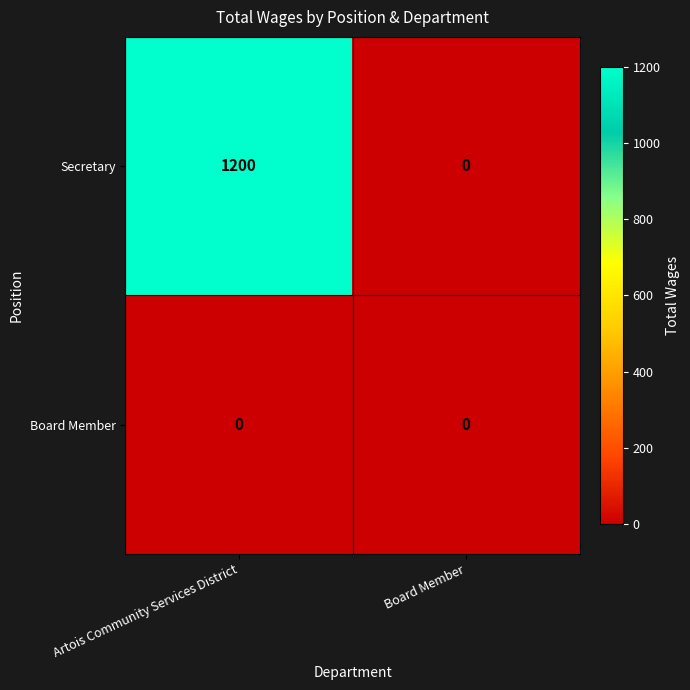

List the series in order of their overall mean, lowest first.

Board Member, Secretary